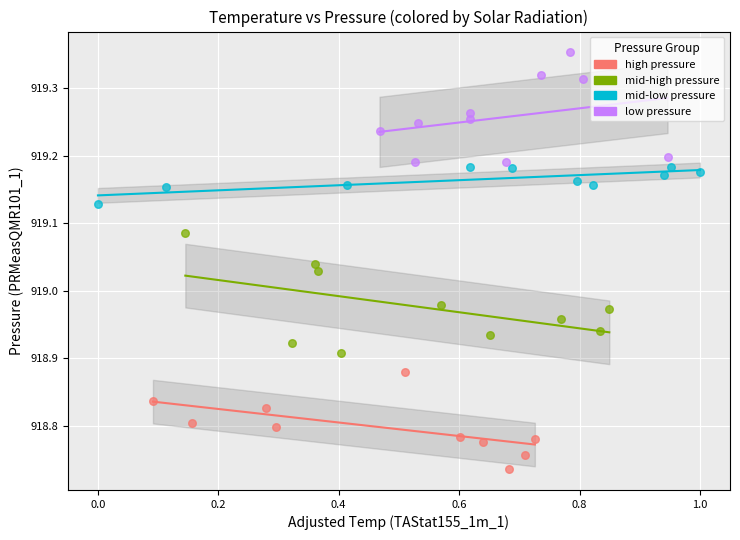

Which series contains the highest Y value?

low pressure